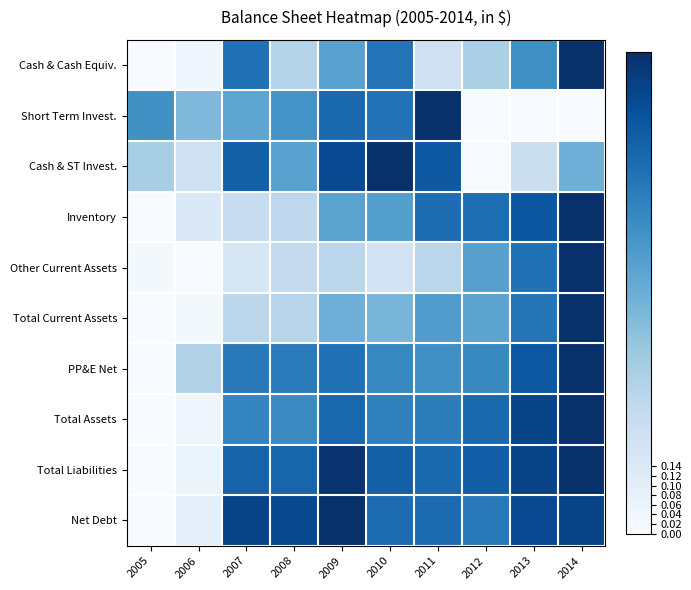

What is the spread (max minus min) of values at 2008?

0.7